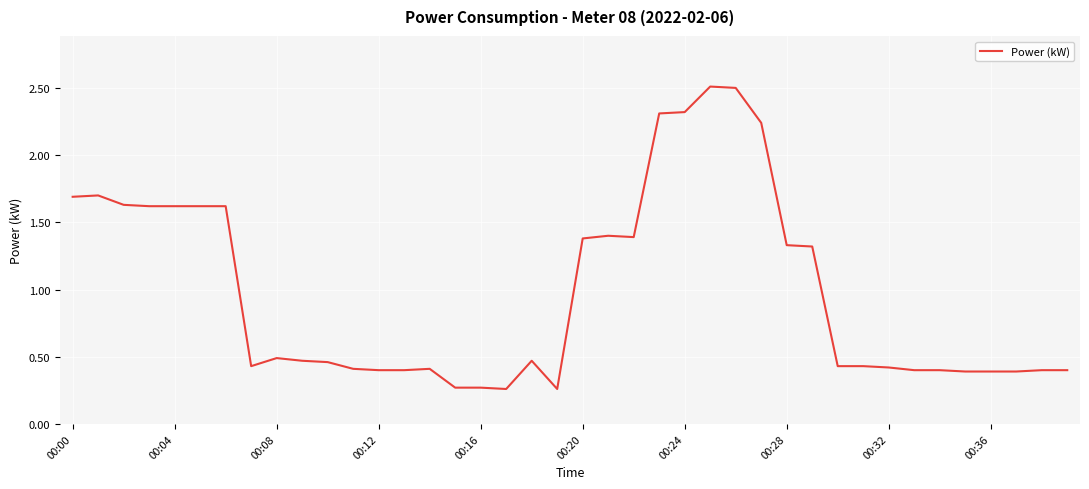

What is the greatest value displayed?

2.5